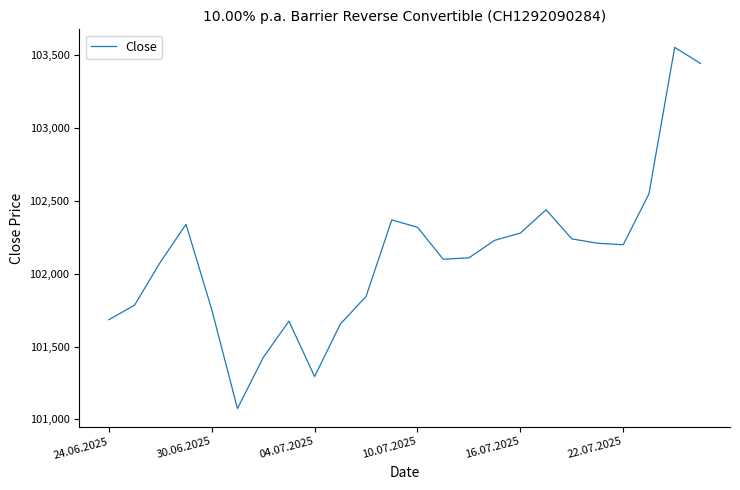

What is the smallest value displayed?

101075